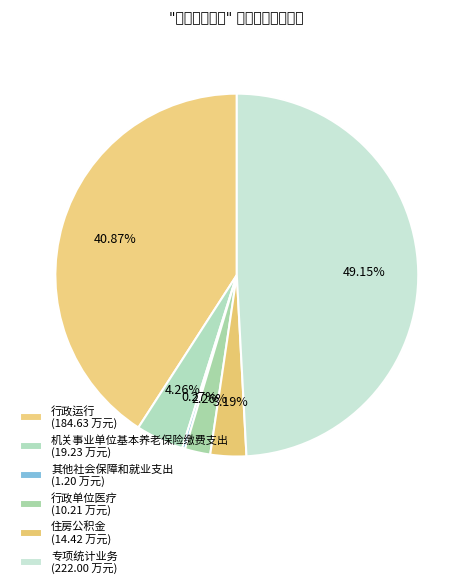

To the nearest percent, what is the difference between the largest and smallest slice percentages?

49%